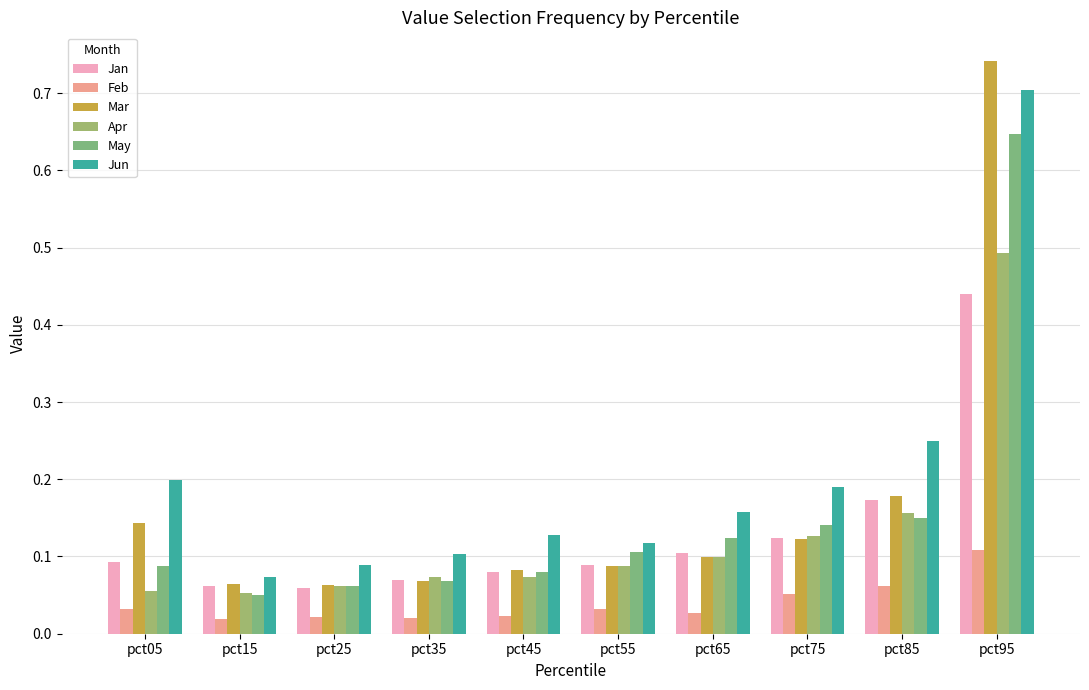

What is the sum of the Jan values at pct15 and pct35?

0.1